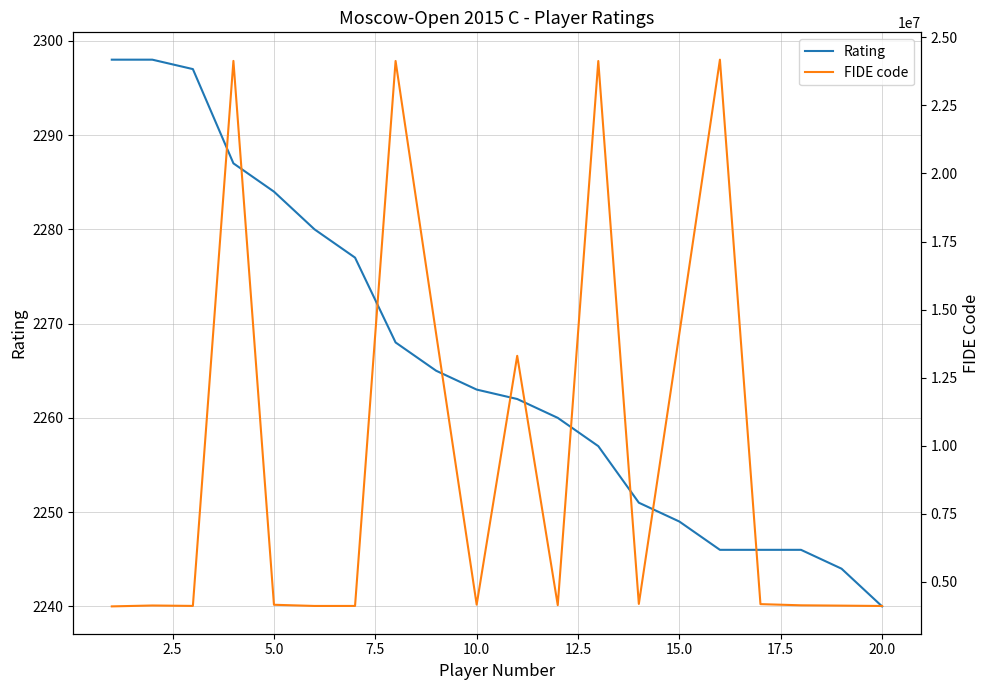

At which label does Rating reach its minimum?

20.0